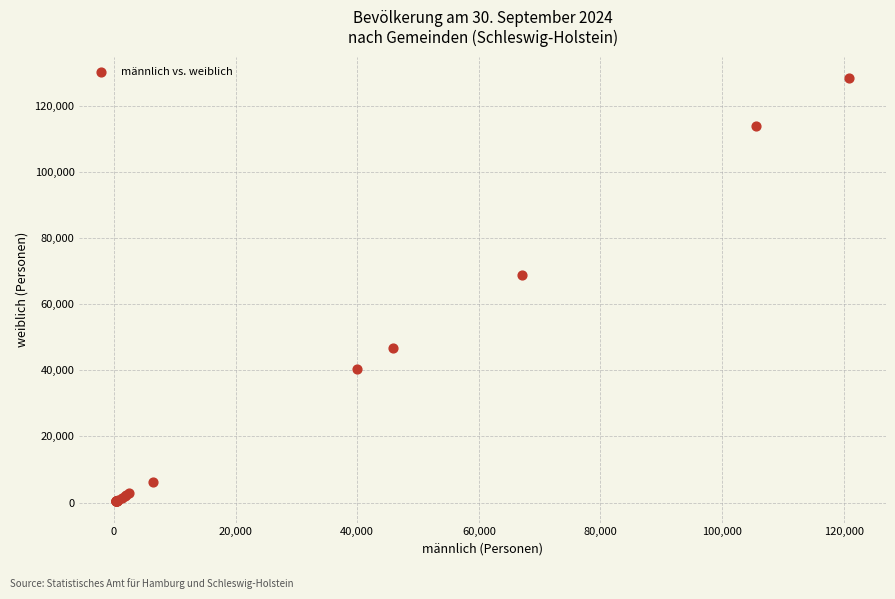

What Y value in the scatter plot is closest to 64368?

68793